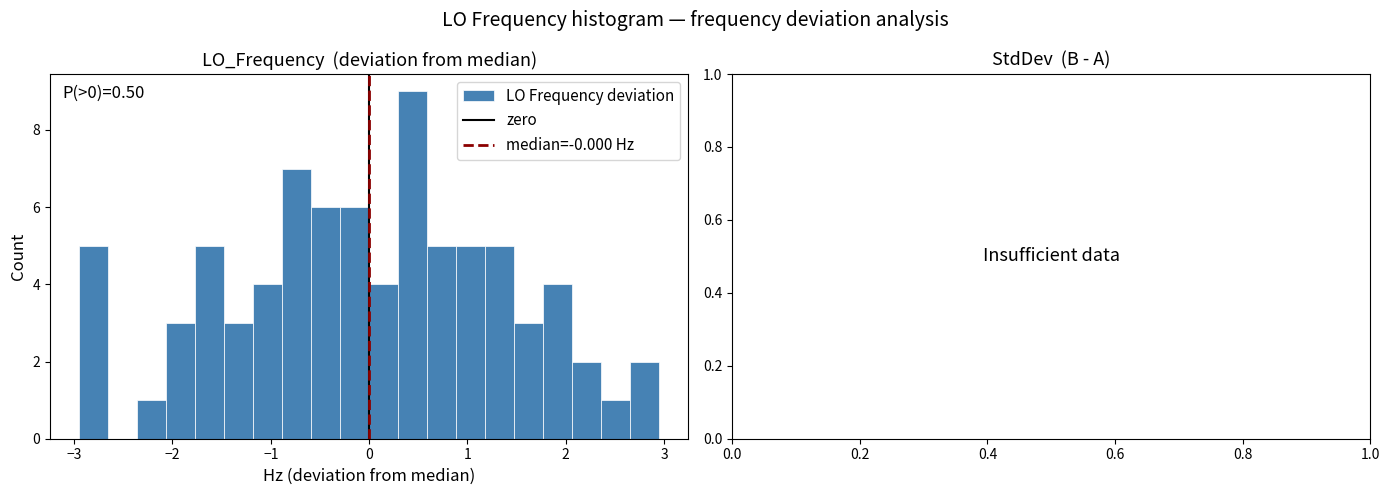

Around what value on the x-axis is the tallest bar? Give the approximate position of its centre, as read against the axis.

0.4